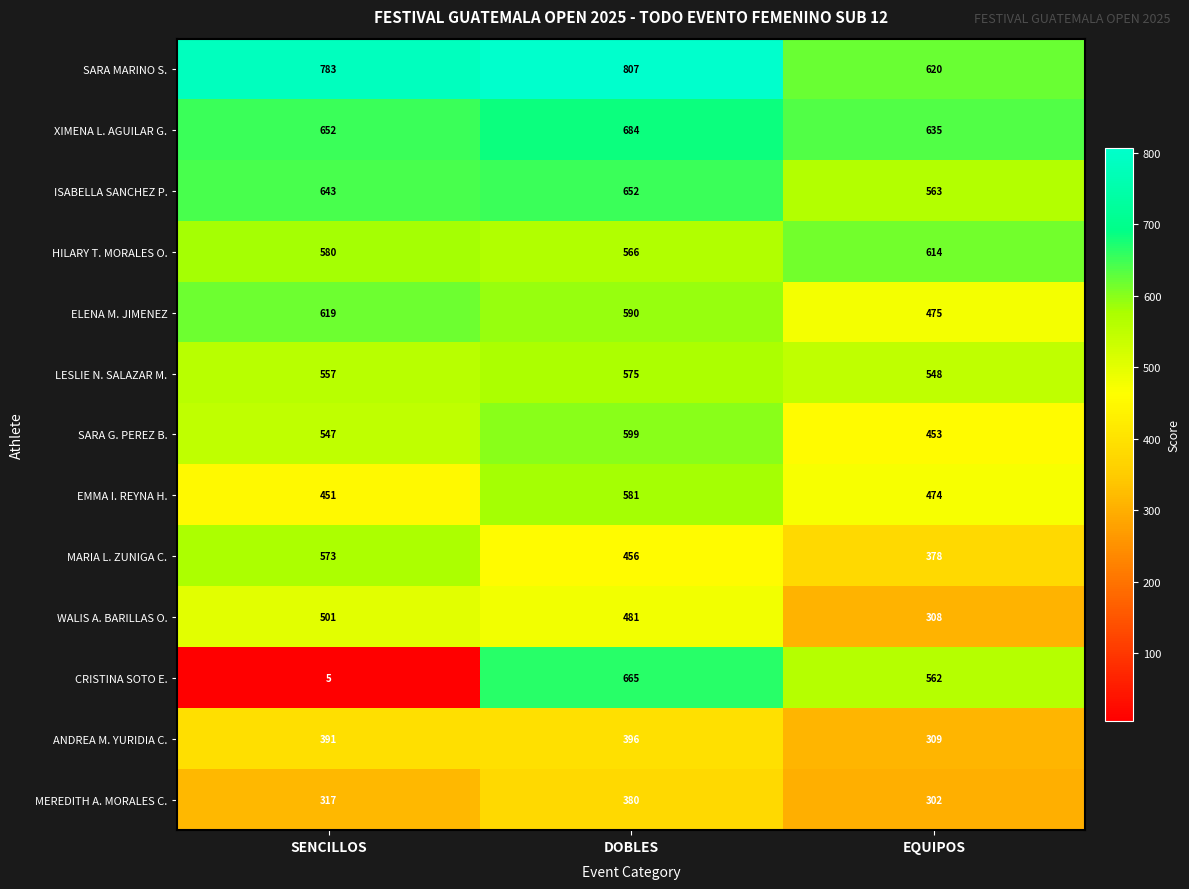

What is the sum of all ANDREA M. YURIDIA C. values?

1096